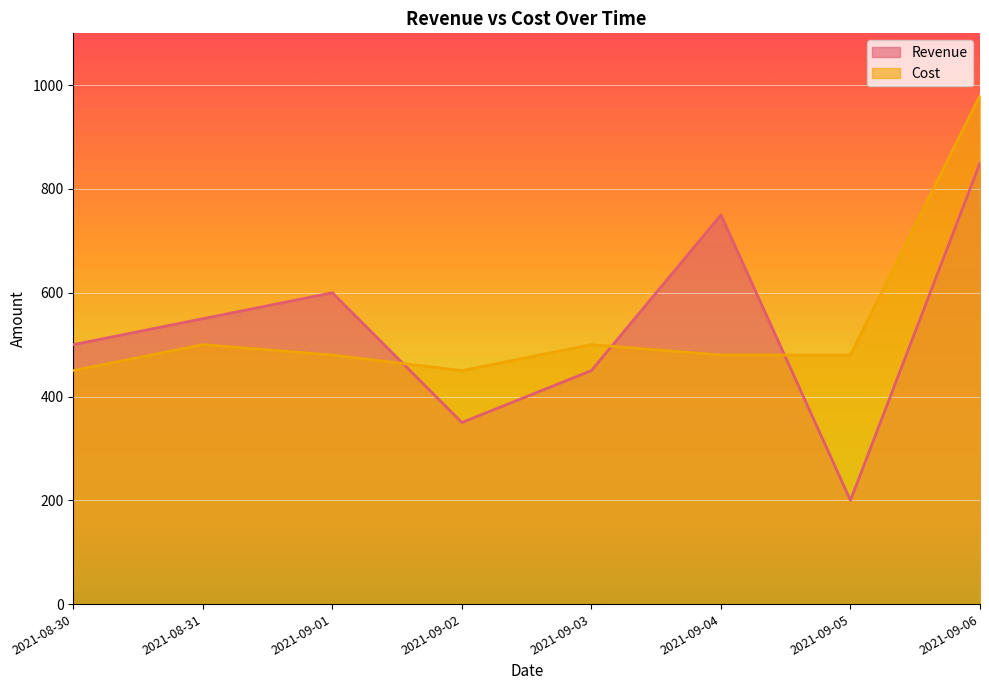

True or false: Cost has a value of 241 at 2021-09-03.

False